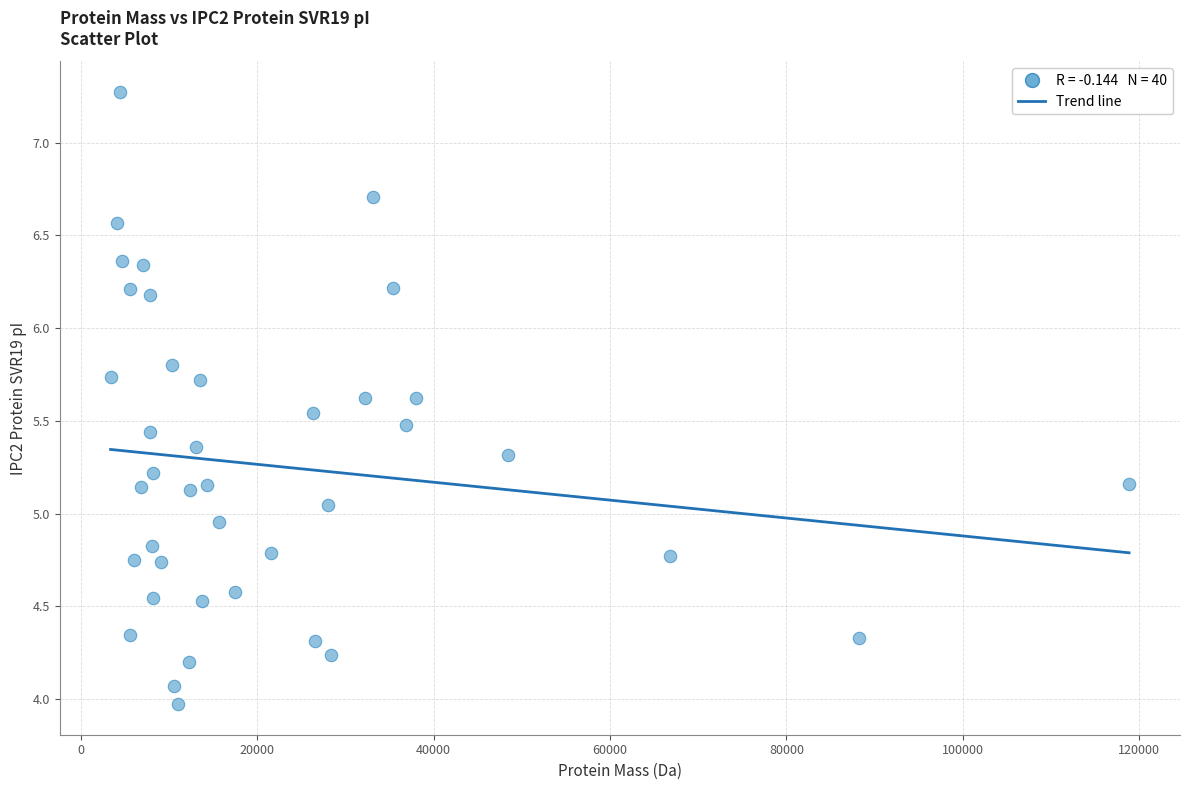

What is the range of Y values (max minus min)?

3.3